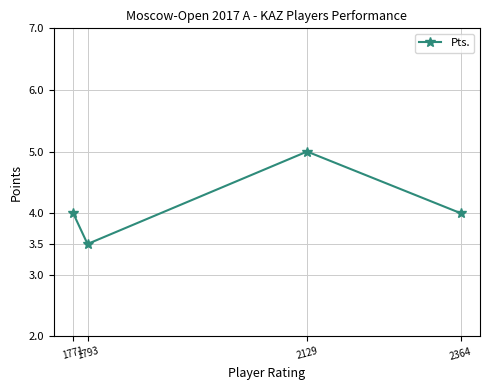

True or false: the data shows 4.0 at 1771.

True